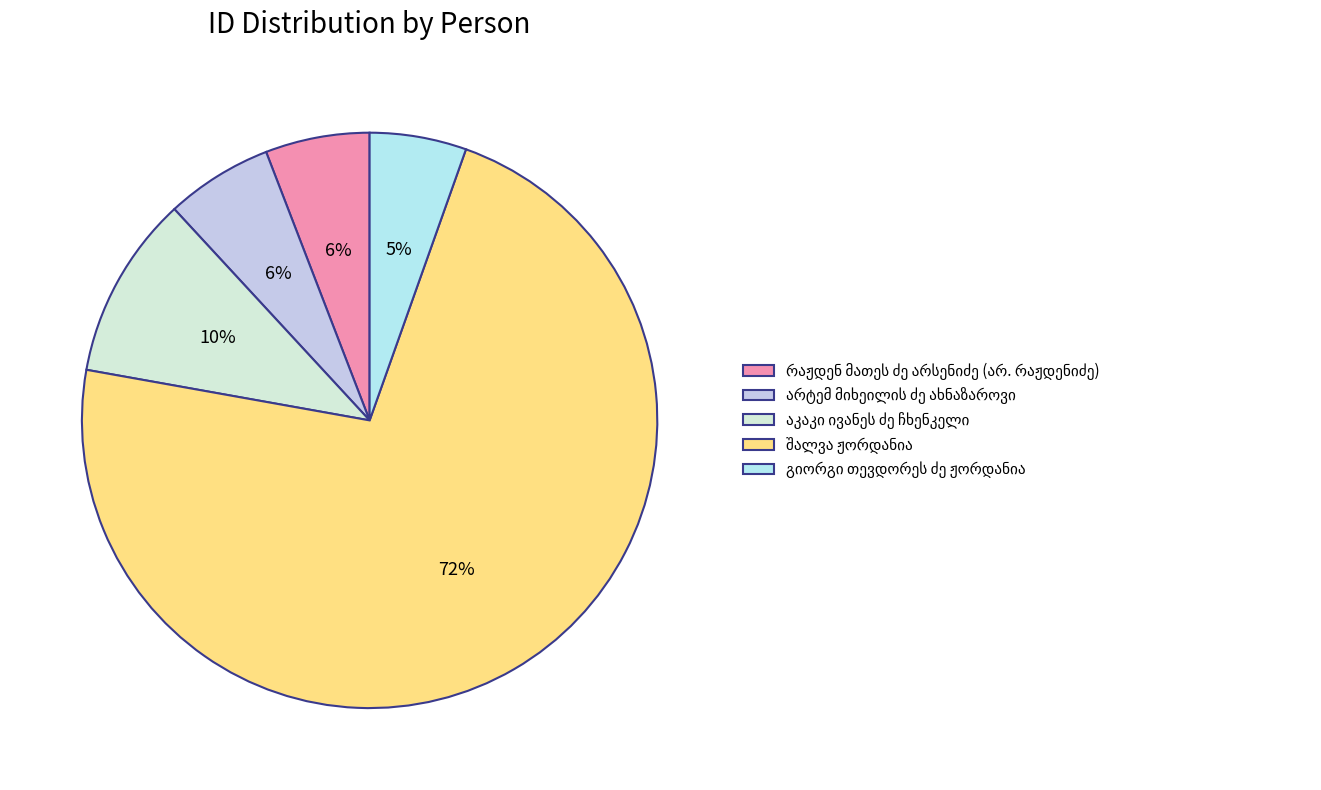

What is the change in value from რაჟდენ მათეს ძე არსენიძე (არ. რაჟდენიძე) to შალვა ჟორდანია?

+22713